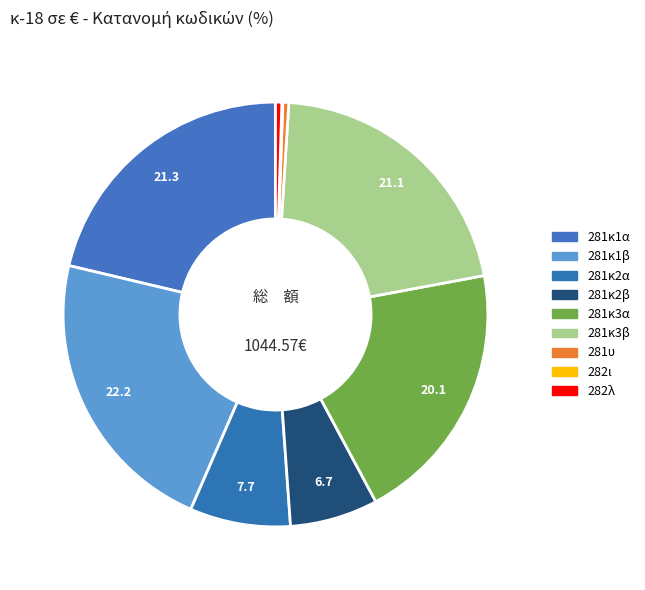

Which category has the smallest portion of the pie?

282ι